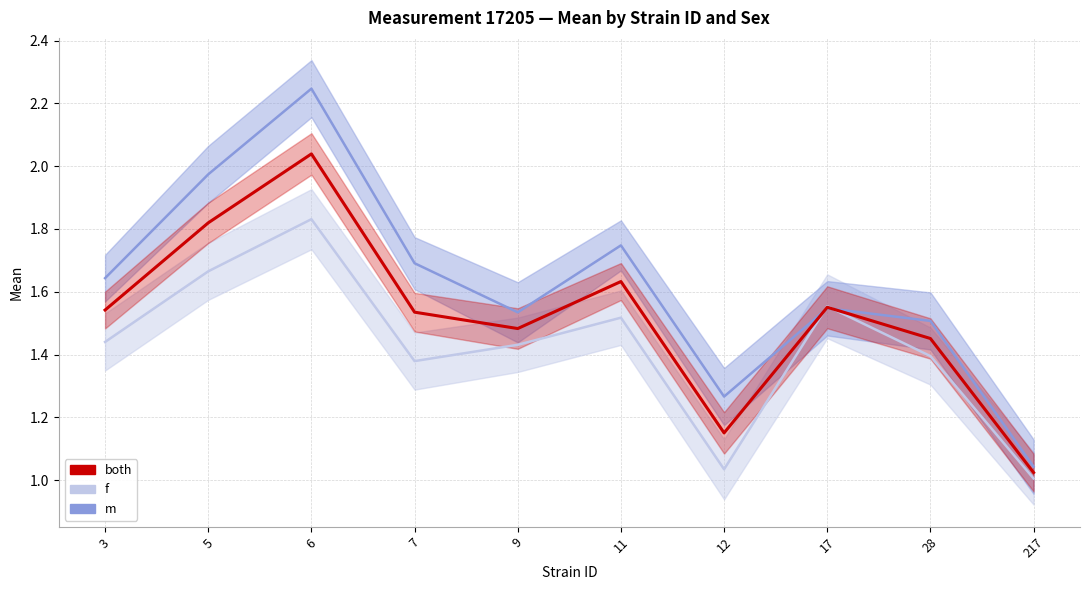

List the series in order of their overall mean, highest first.

m, both, f